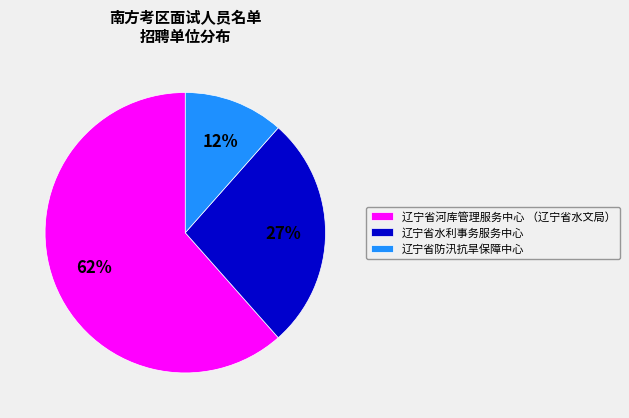

How many segments does this pie chart have?

3